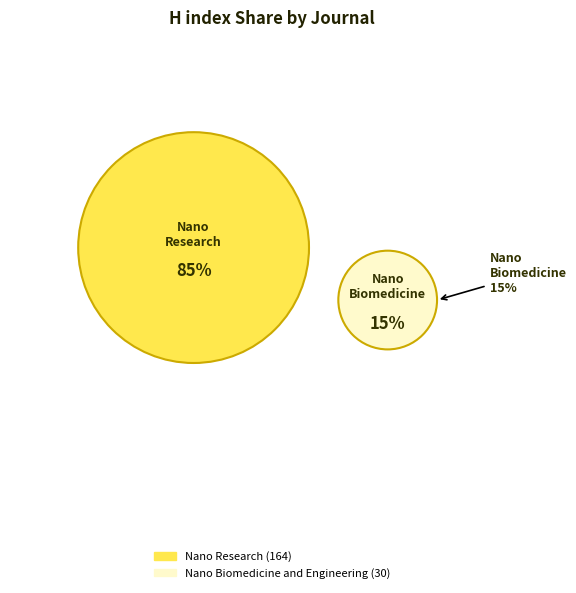

How many slices are in this pie chart?

2